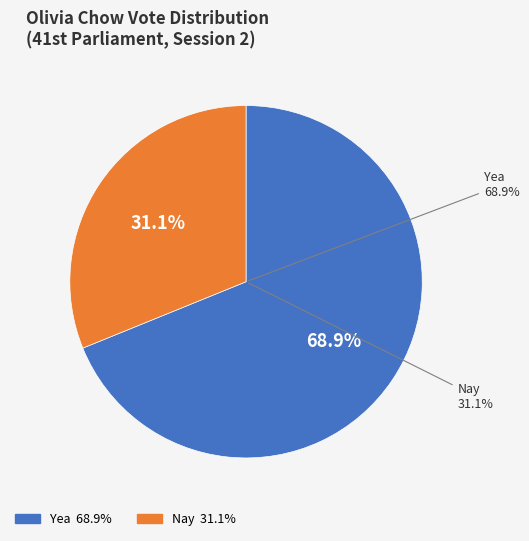

True or false: Yea accounts for 58% of the total.

False